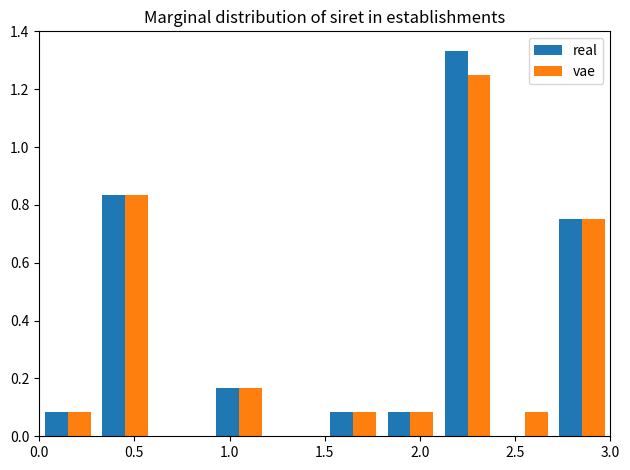

In the vae series, which range on the x-axis has the tallest bar?

2.1 to 2.4